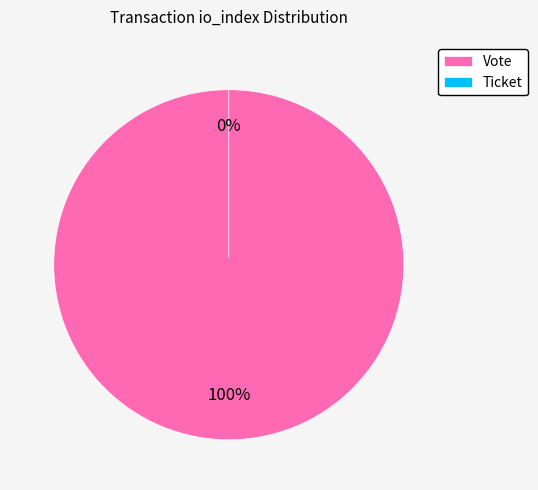

True or false: Ticket accounts for 0% of the total.

True